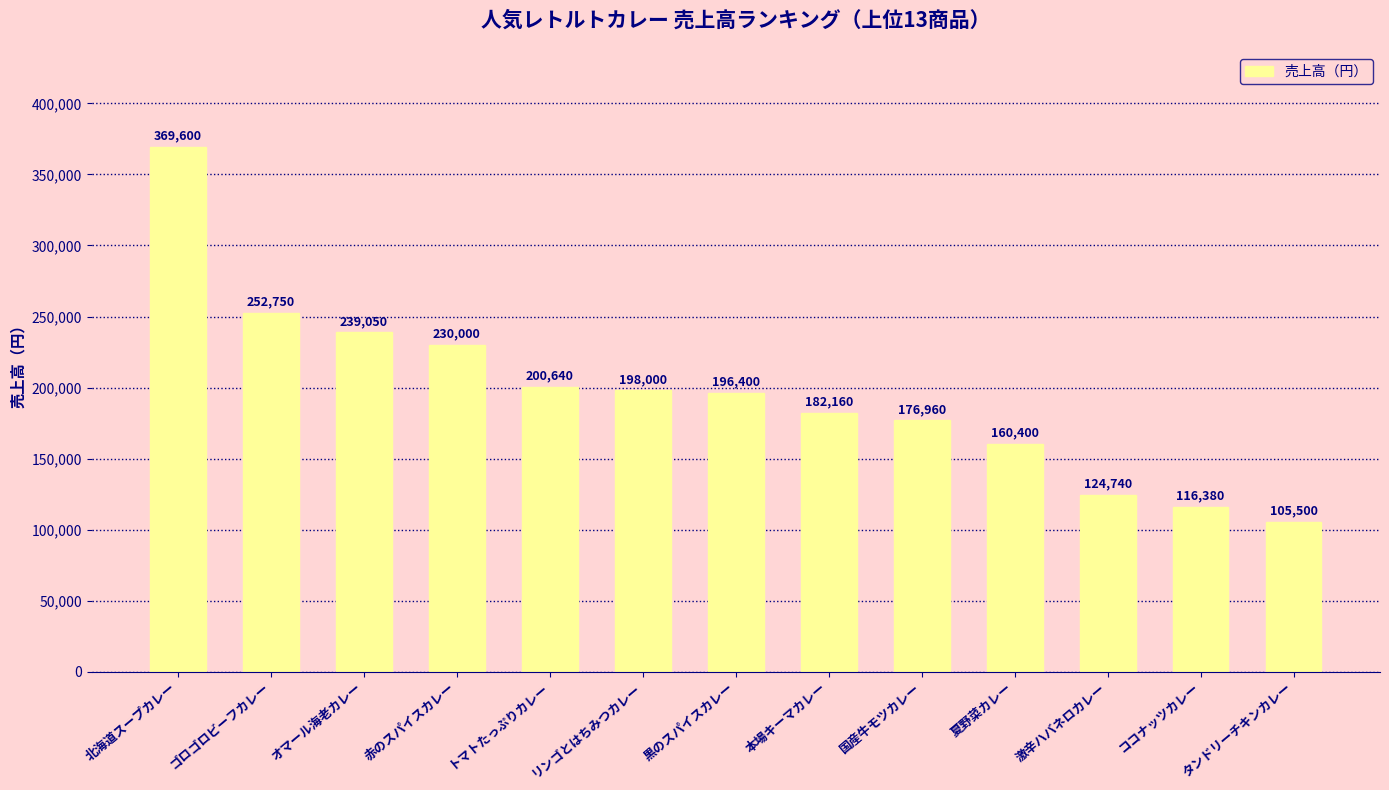

How many data points are less than 196400?

6